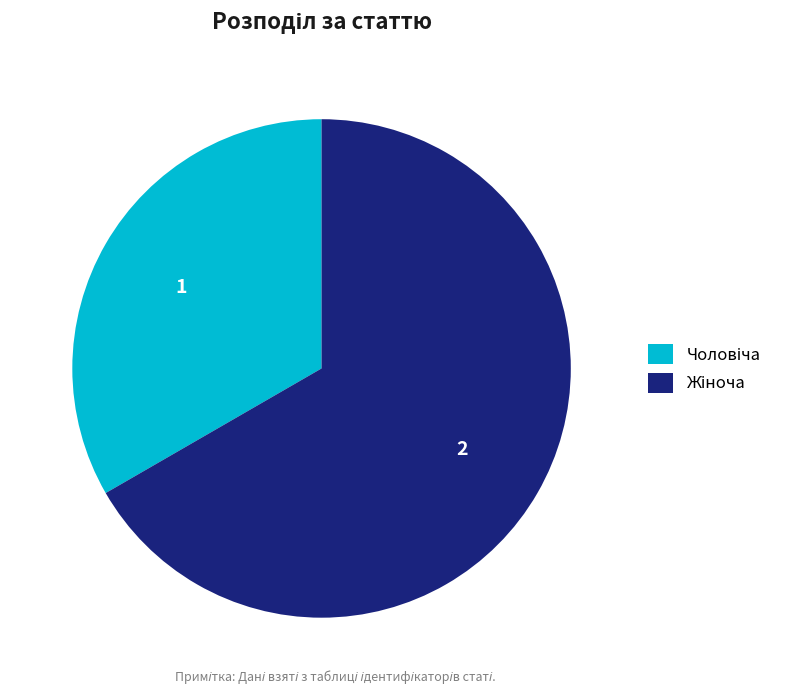

Does any single category account for the majority?

Yes